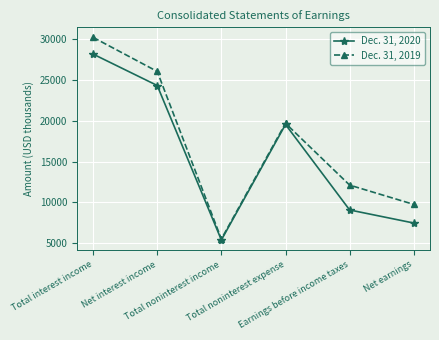

Reading left to right, what are all the values shown in this chart?

Dec. 31, 2020: Total interest income=28194	Net interest income=24338	Total noninterest income=5375	Total noninterest expense=19554	Earnings before income taxes=9059	Net earnings=7454
Dec. 31, 2019: Total interest income=30247	Net interest income=26064	Total noninterest income=5494	Total noninterest expense=19697	Earnings before income taxes=12111	Net earnings=9741